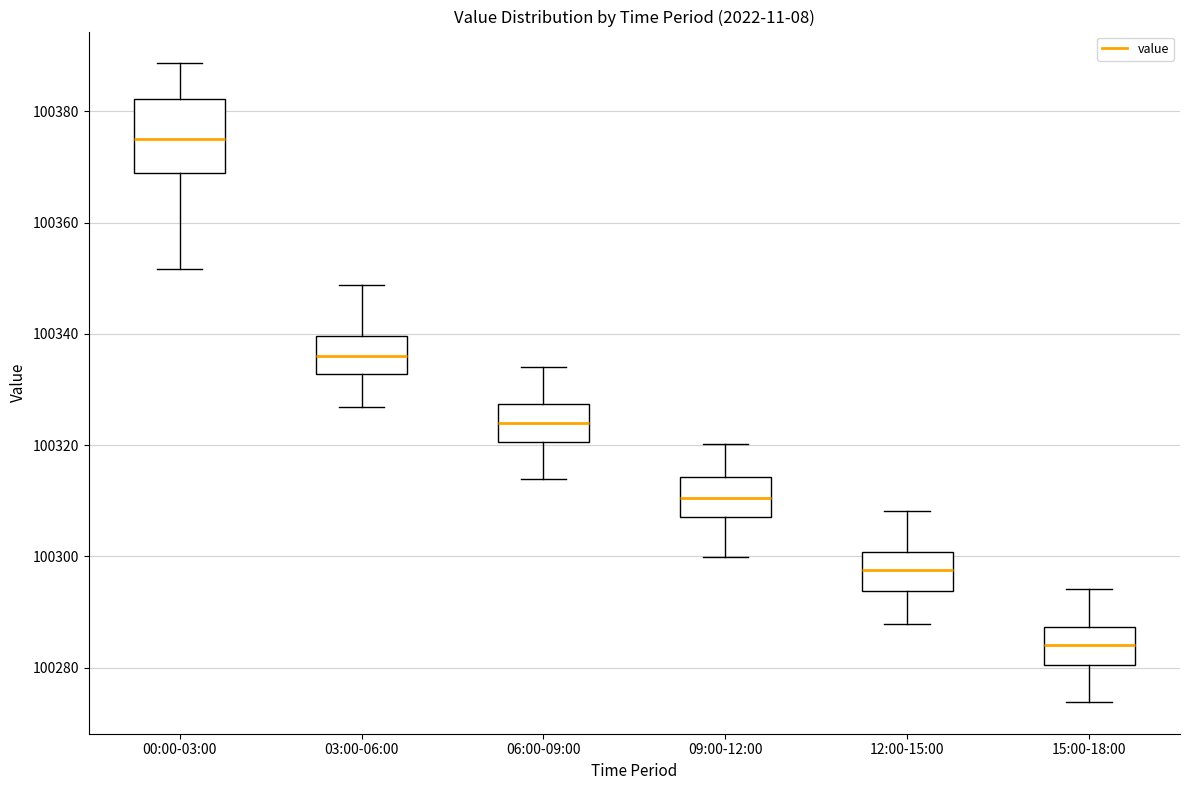

Reading left to right, read every box against the y-axis: the position of its median line, the range the box covers, and the ends of its whiskers. The values are not printed on the chart, so give them approximately, as read against the axis.

00:00-03:00: median 100374, box 100368 to 100382, whiskers 100352 to 100388
03:00-06:00: median 100336, box 100332 to 100340, whiskers 100326 to 100348
06:00-09:00: median 100324, box 100320 to 100328, whiskers 100314 to 100334
09:00-12:00: median 100310, box 100308 to 100314, whiskers 100300 to 100320
12:00-15:00: median 100298, box 100294 to 100300, whiskers 100288 to 100308
15:00-18:00: median 100284, box 100280 to 100288, whiskers 100274 to 100294